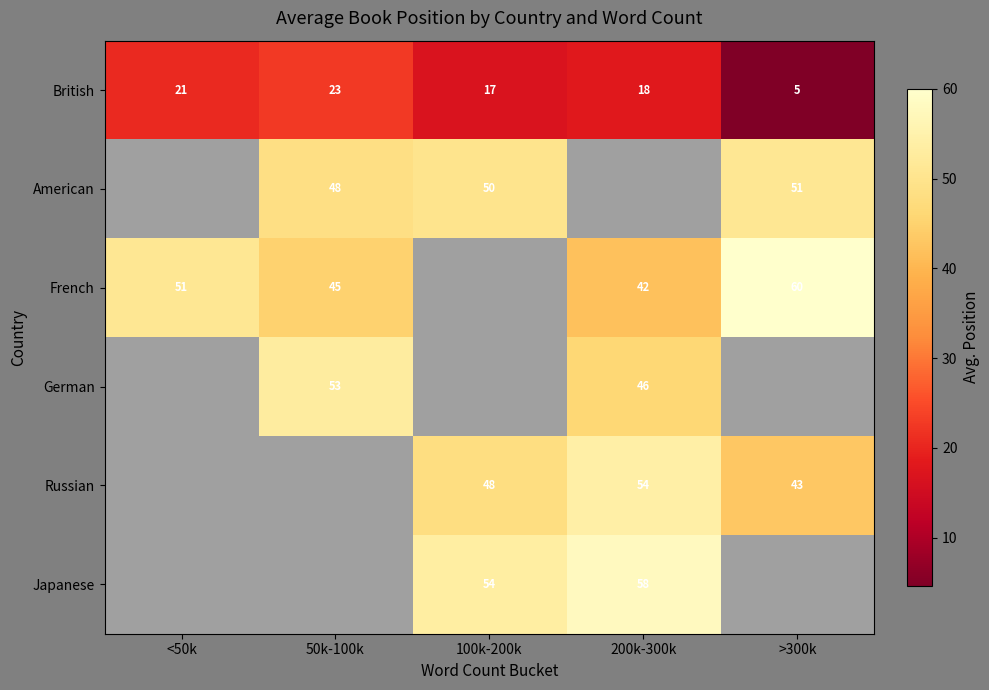

The German series shows 53.0 at 50k-100k. True or false?

True